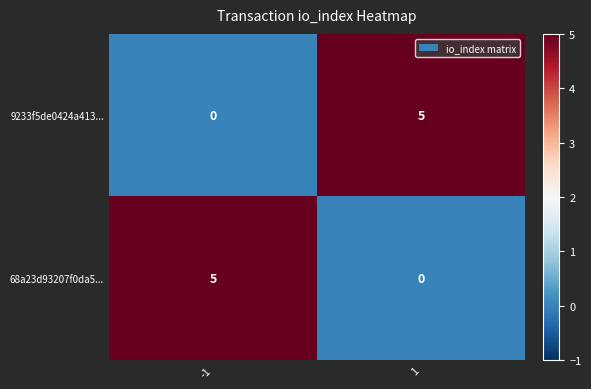

Reading right to left, what are all the values shown in this chart?

9233f5de0424a413...: 1=5	-1=0
68a23d93207f0da5...: 1=0	-1=5